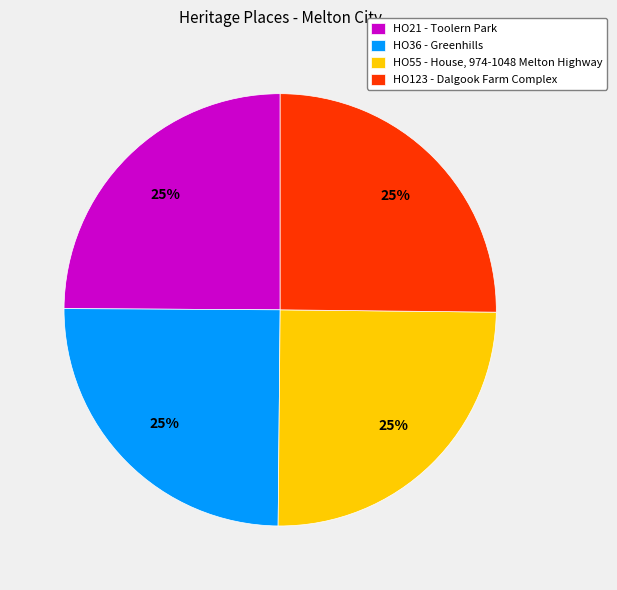

What percentage is the HO123 - Dalgook Farm Complex slice, to the nearest percent?

25%